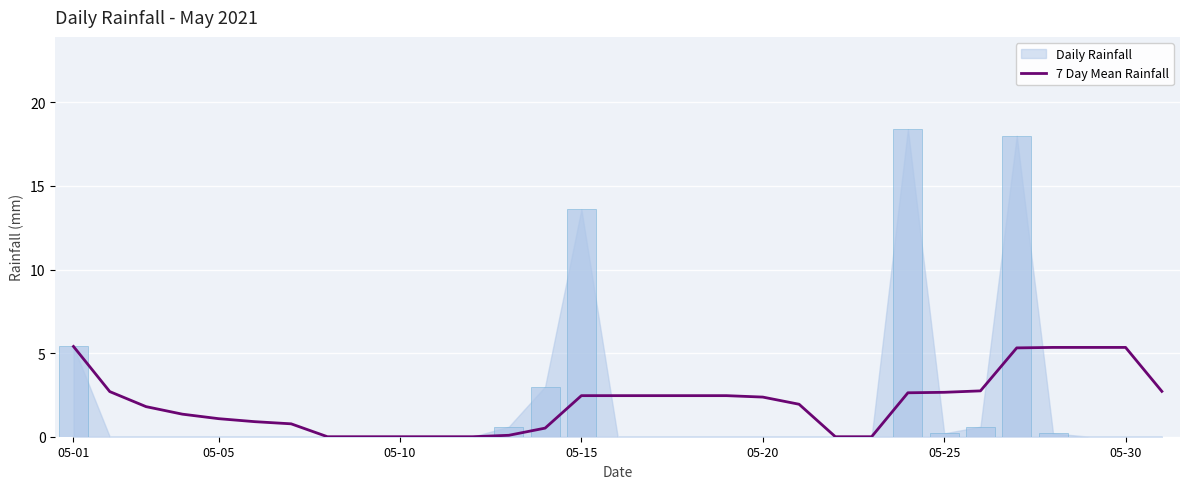

The value of 7 Day Mean Rainfall at 05-20 is 2.4. True or false?

True